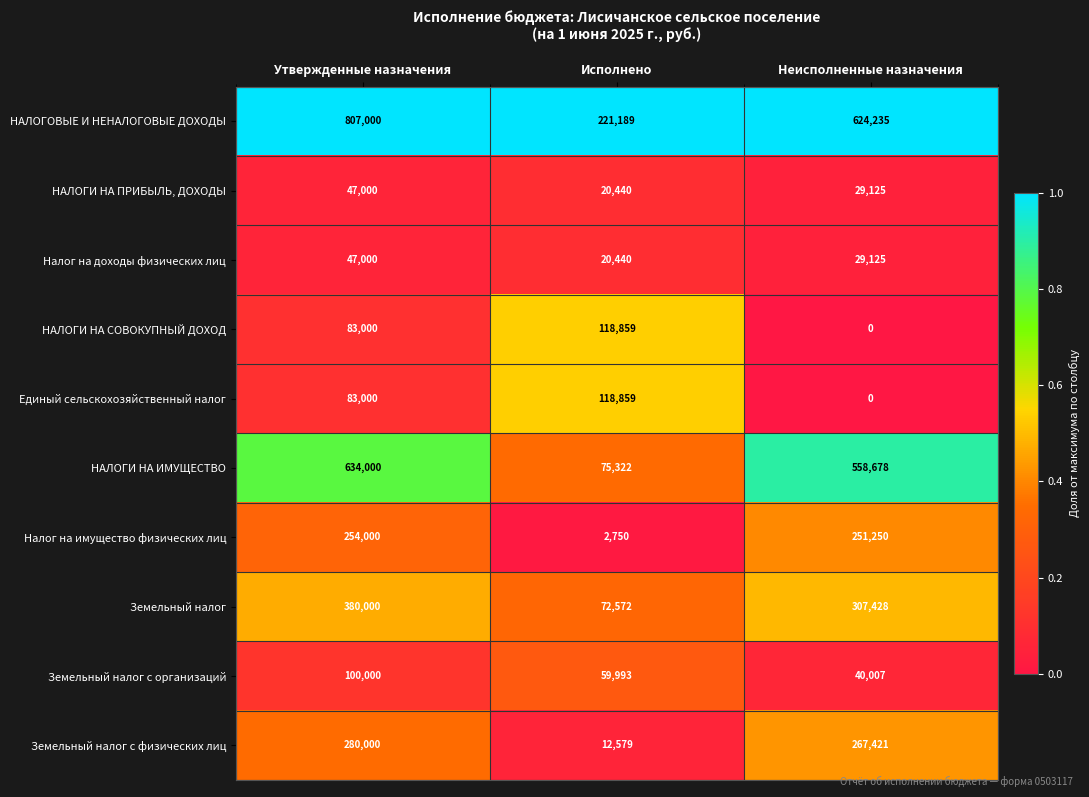

Reading left to right, transcribe all the data shown in this chart.

НАЛОГОВЫЕ И НЕНАЛОГОВЫЕ ДОХОДЫ: Утвержденные назначения=807000	Исполнено=221189	Неисполненные назначения=624235
НАЛОГИ НА ПРИБЫЛЬ, ДОХОДЫ: Утвержденные назначения=47000	Исполнено=20440	Неисполненные назначения=29125
Налог на доходы физических лиц: Утвержденные назначения=47000	Исполнено=20440	Неисполненные назначения=29125
НАЛОГИ НА СОВОКУПНЫЙ ДОХОД: Утвержденные назначения=83000	Исполнено=118859	Неисполненные назначения=0
Единый сельскохозяйственный налог: Утвержденные назначения=83000	Исполнено=118859	Неисполненные назначения=0
НАЛОГИ НА ИМУЩЕСТВО: Утвержденные назначения=634000	Исполнено=75322	Неисполненные назначения=558678
Налог на имущество физических лиц: Утвержденные назначения=254000	Исполнено=2750	Неисполненные назначения=251250
Земельный налог: Утвержденные назначения=380000	Исполнено=72572	Неисполненные назначения=307428
Земельный налог с организаций: Утвержденные назначения=100000	Исполнено=59993	Неисполненные назначения=40007
Земельный налог с физических лиц: Утвержденные назначения=280000	Исполнено=12579	Неисполненные назначения=267421